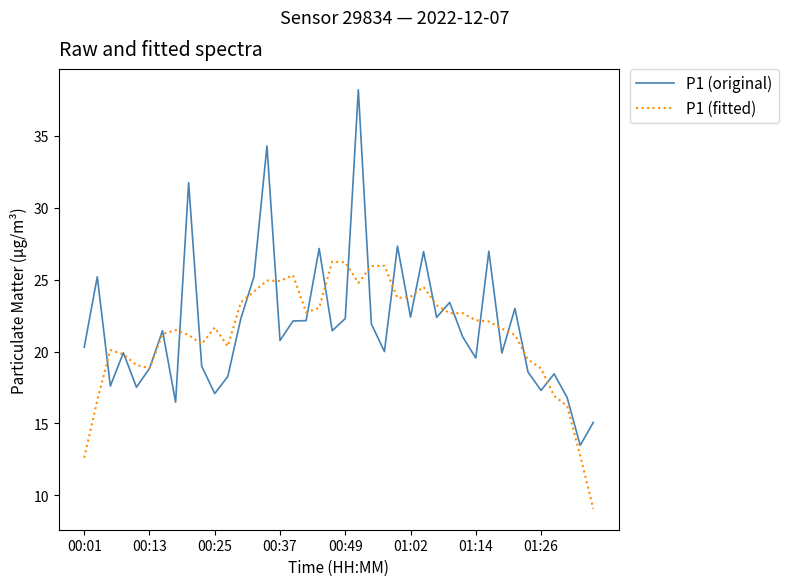

Which series has the largest range (max minus min)?

P1 (original)